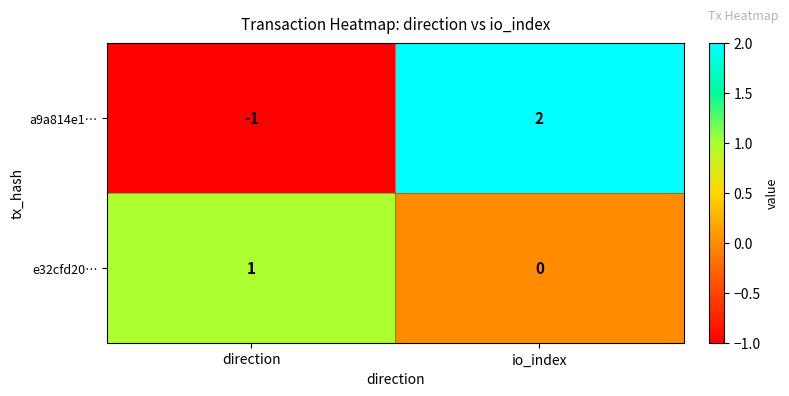

Reading right to left, transcribe all the data shown in this chart.

a9a814e1…: io_index=2	direction=-1
e32cfd20…: io_index=0	direction=1